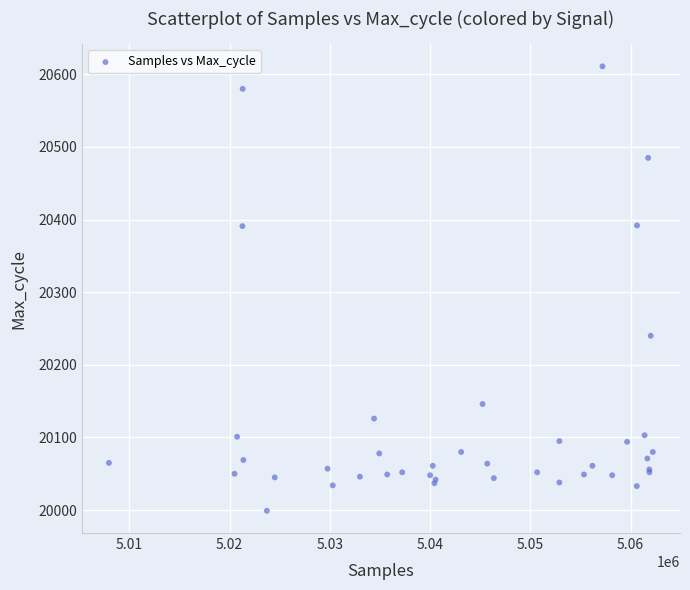

What Y value in the scatter plot is closest to 20305?

20240